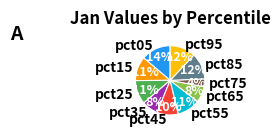

Is pct05 the majority of the pie?

No